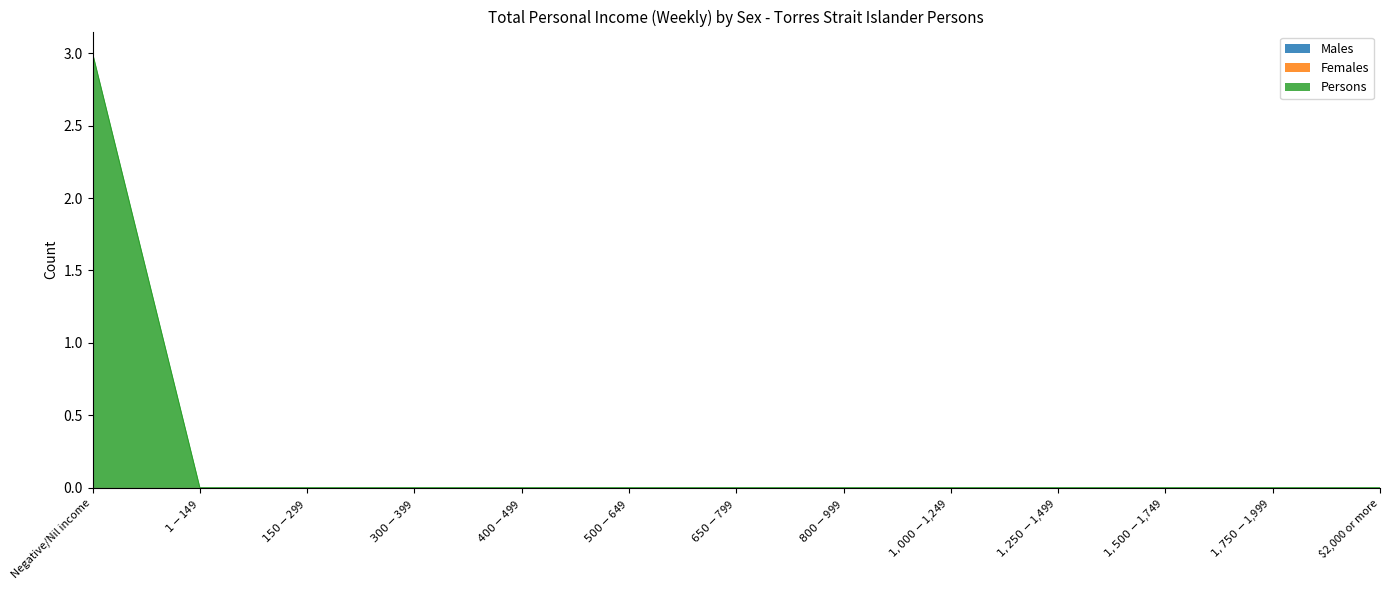

True or false: Females and Persons cross at least once.

False